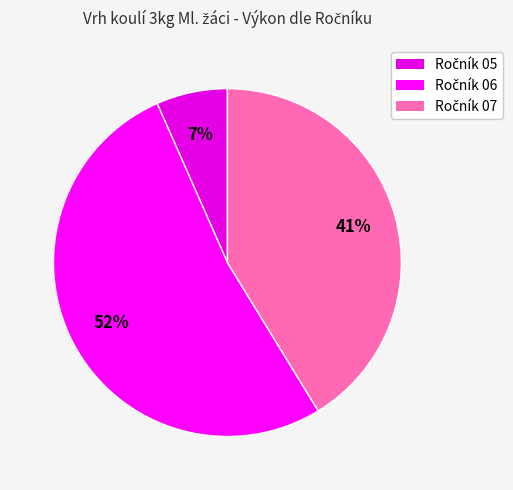

To the nearest percent, what is the average slice percentage?

33%